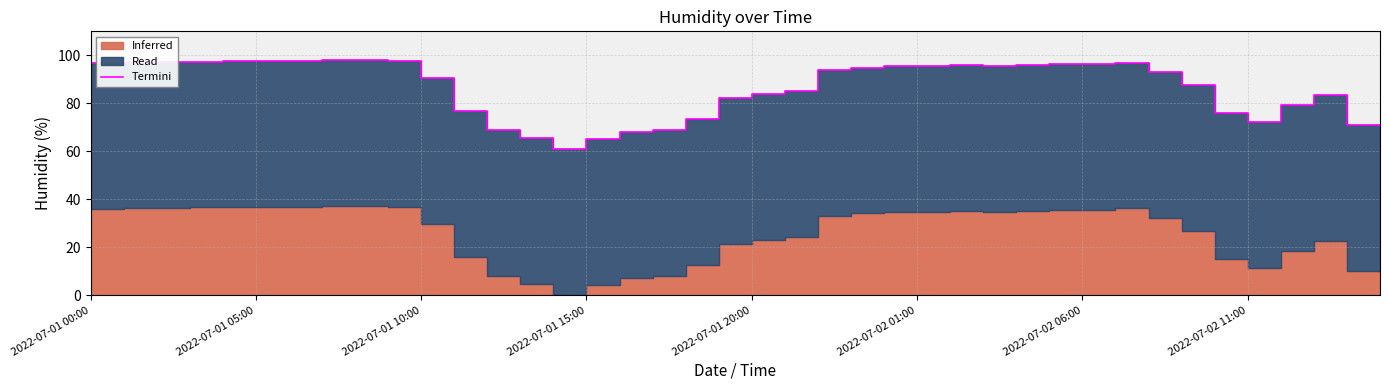

What is the sum of the values at 2022-07-02 11:00 and 29?

194.2